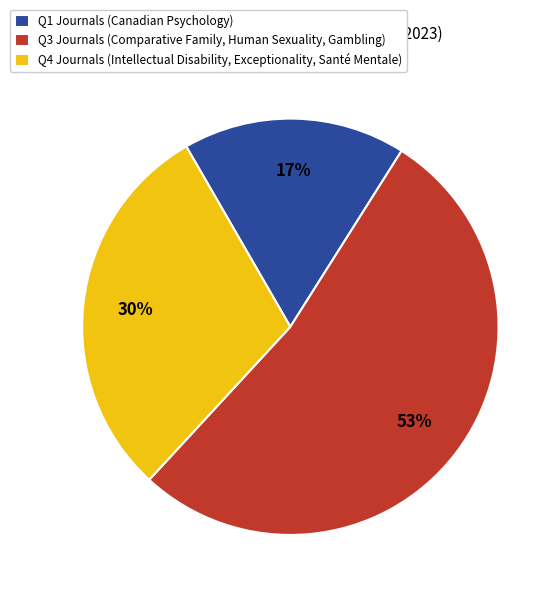

Rank the categories by value from highest to lowest.

Q3 Journals (Comparative Family, Human Sexuality, Gambling), Q4 Journals (Intellectual Disability, Exceptionality, Santé Mentale), Q1 Journals (Canadian Psychology)